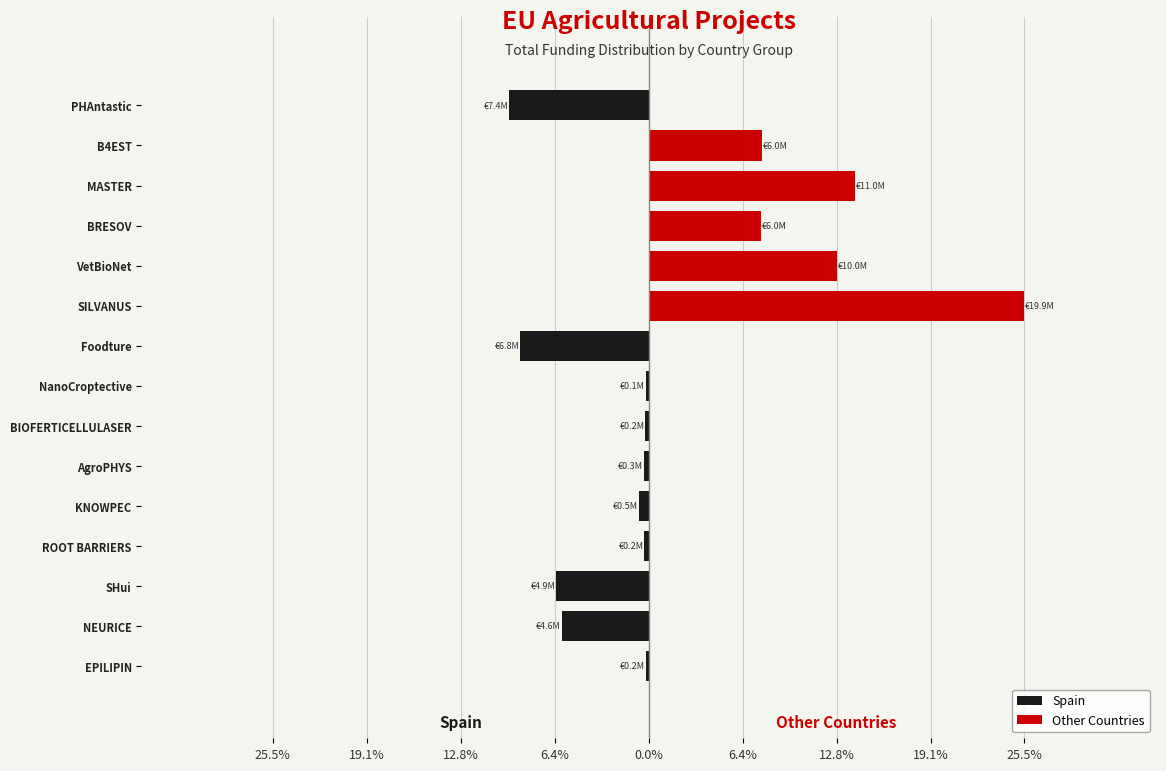

Which series has the largest total across all categories?

Other Countries